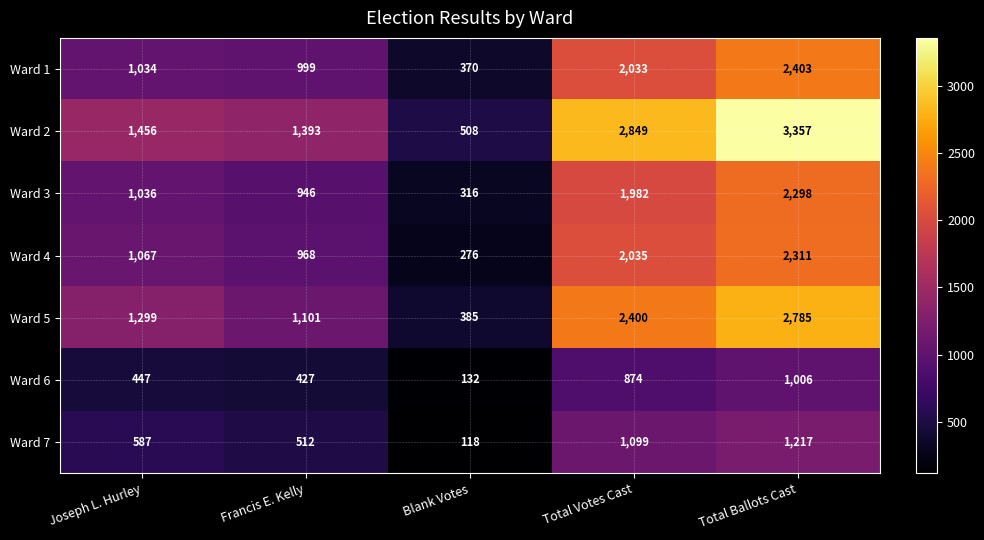

What is the average value of the Ward 2 series?

1913